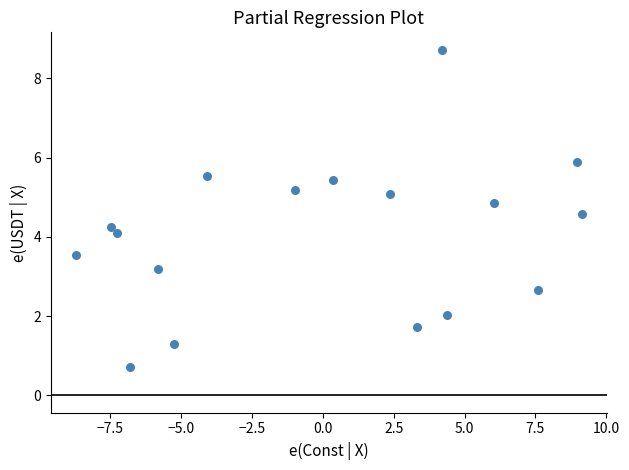

What is the range of X values (max minus min)?

17.8